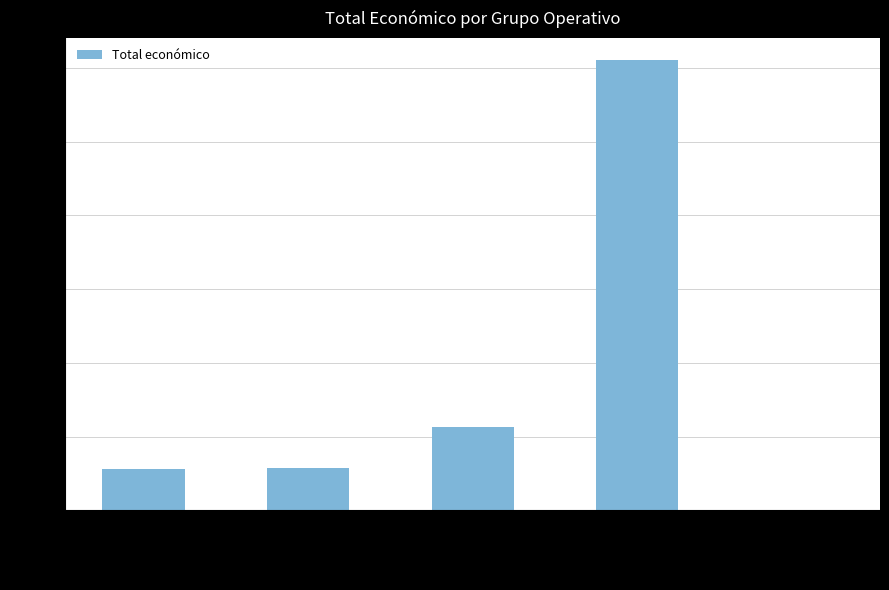

Where is the data nearest to the value 1528206?

PHYTODRON